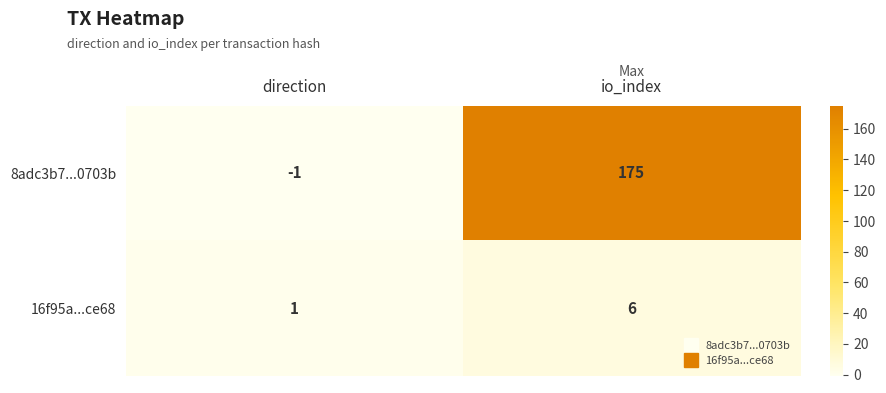

Count the number of data series in this chart.

2